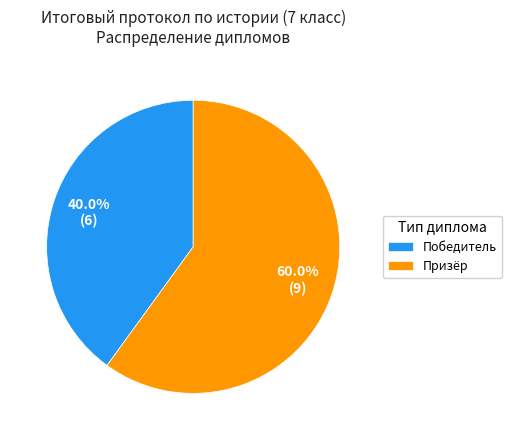

To the nearest percent, what portion does Победитель represent?

40%